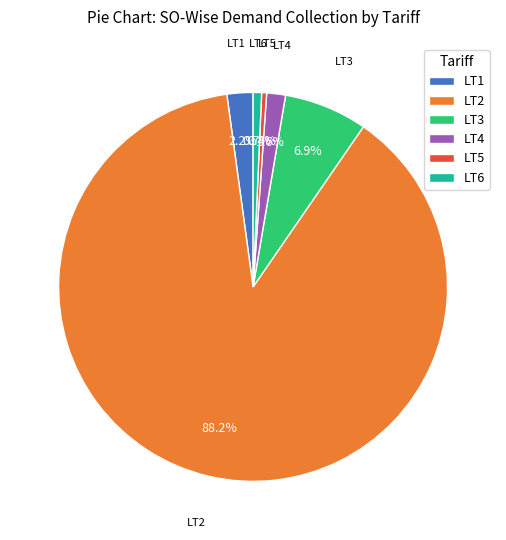

Which slice is the largest?

LT2